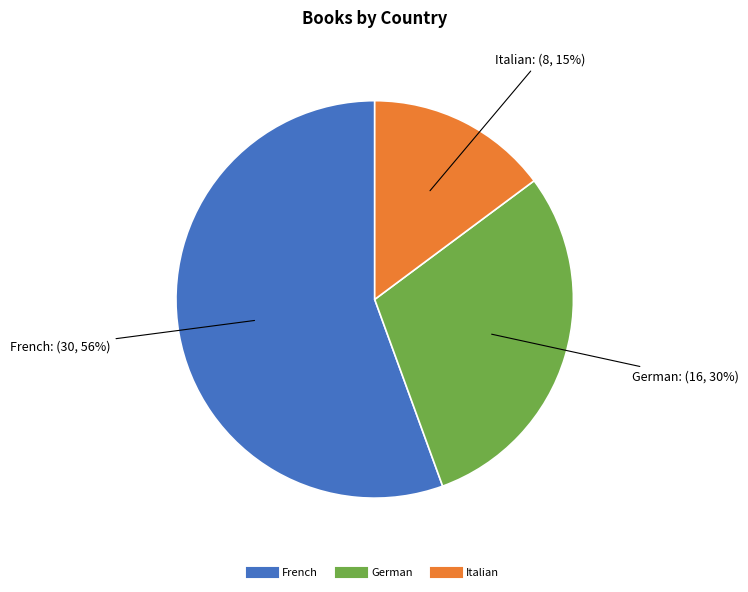

Count the number of slices in the pie.

3